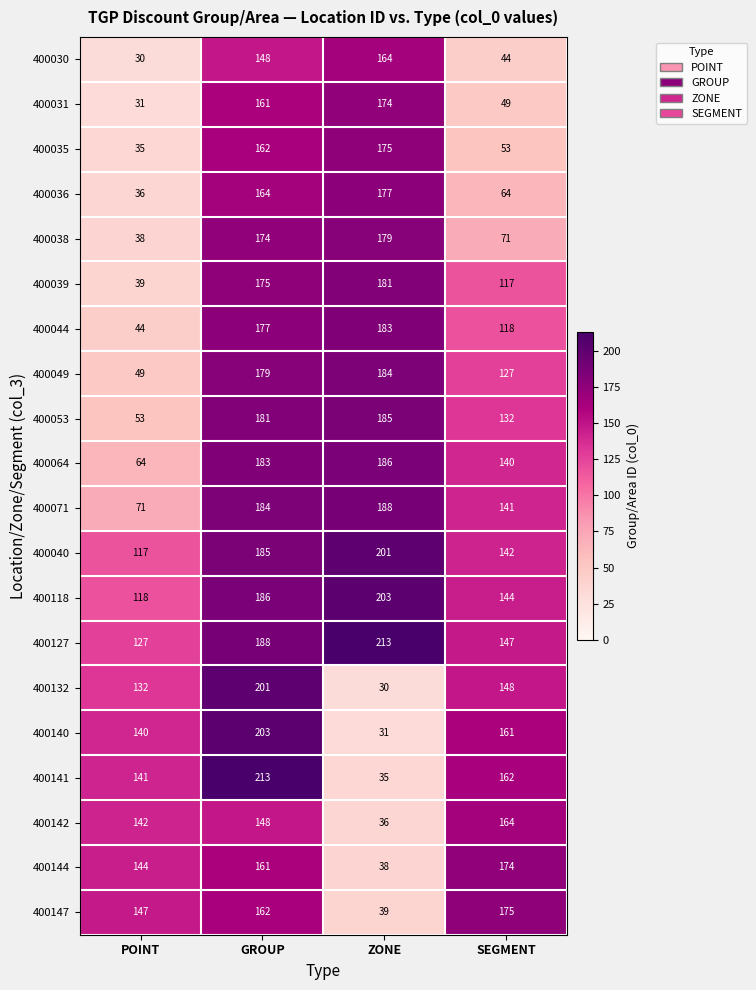

What is the smallest value displayed?

30